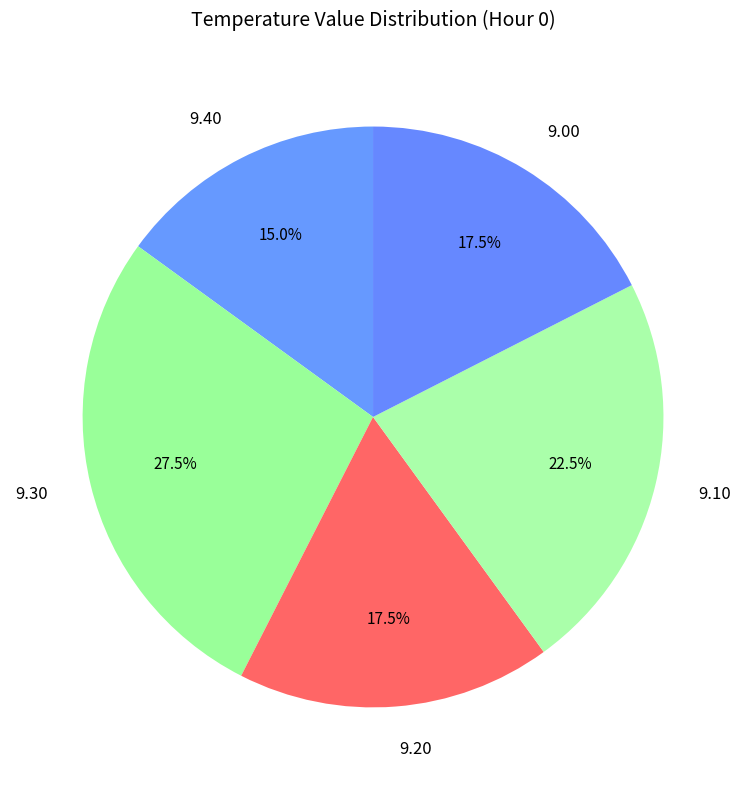

Between 9.00 and 9.30, which is larger?

9.30